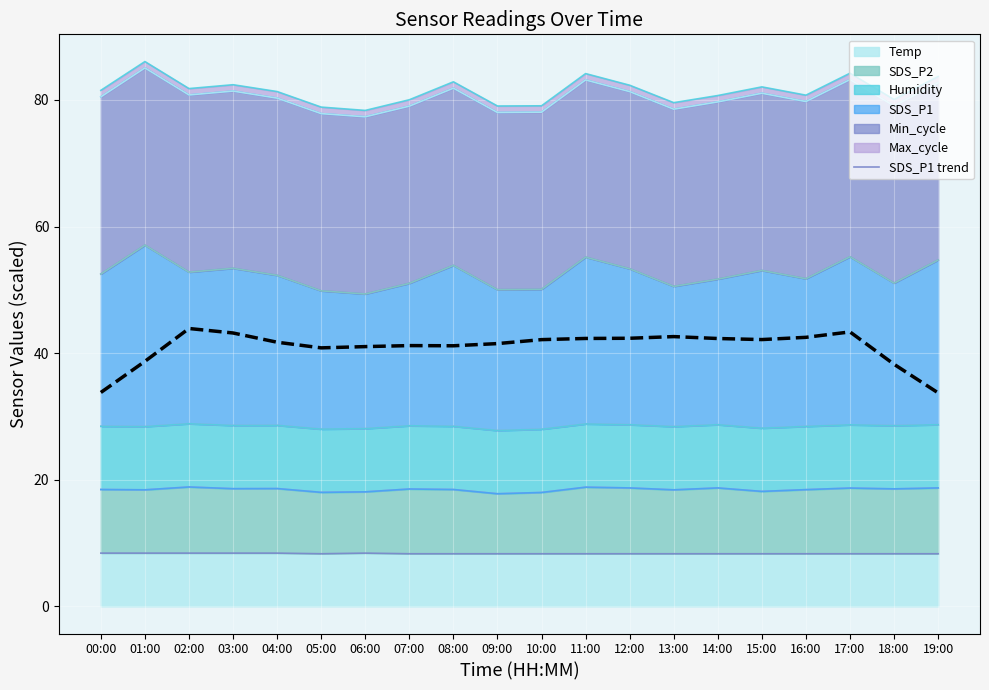

What is the ratio of the value at 17:00 to the value at 07:00?

1.1